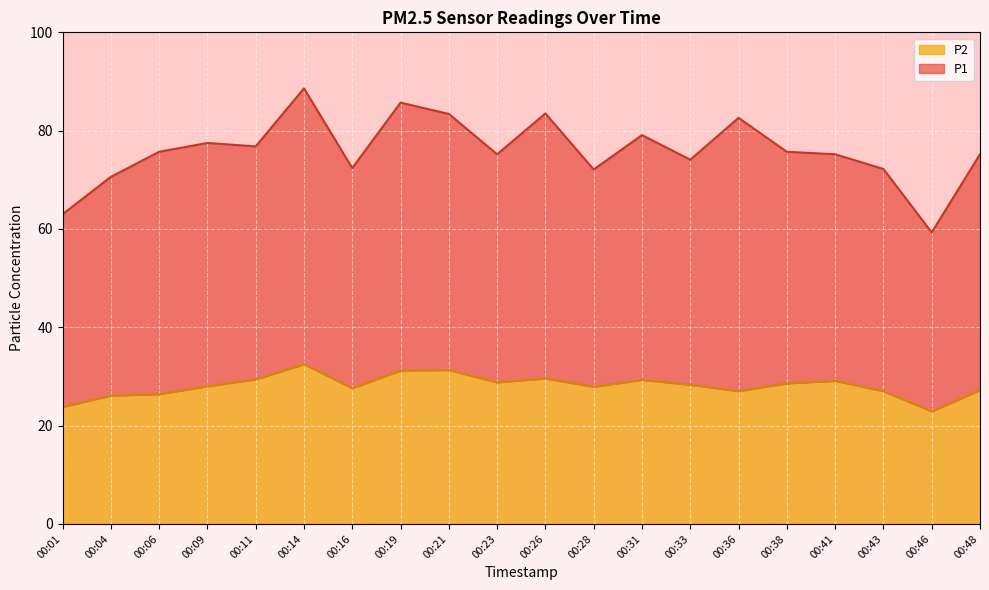

In P2, how many points are lower than both neighbors (excluding endpoints)?

5